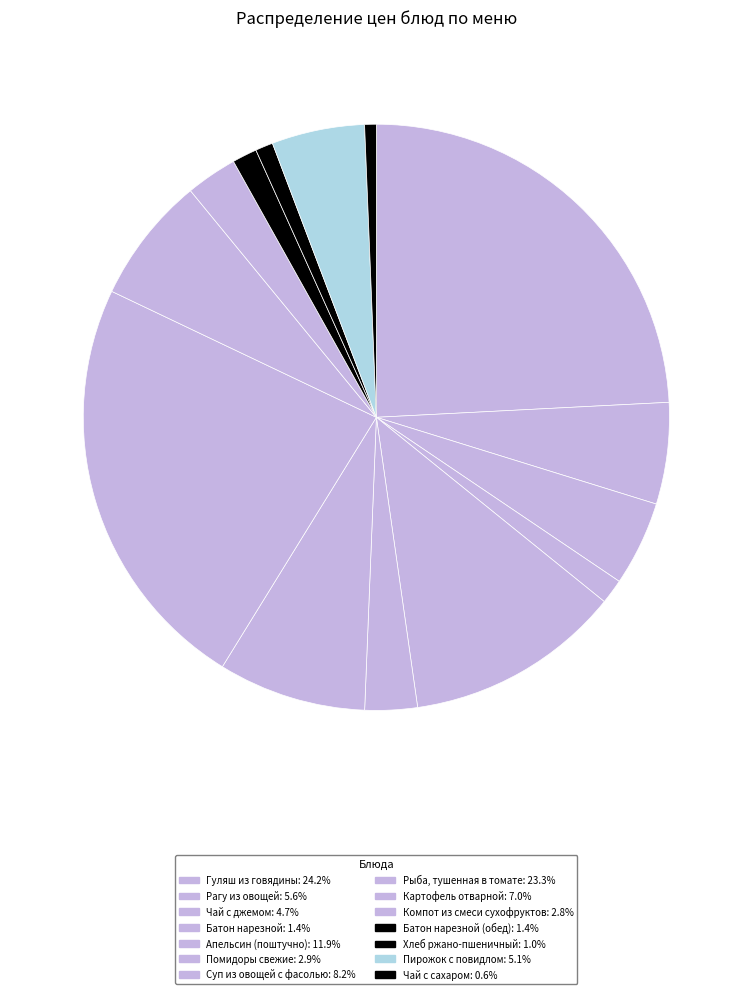

Rank the categories by value from lowest to highest.

Чай с сахаром, Хлеб ржано-пшеничный, Батон нарезной, Батон нарезной (обед), Компот из смеси сухофруктов, Помидоры свежие, Чай с джемом, Пирожок с повидлом, Рагу из овощей, Картофель отварной, Суп из овощей с фасолью, Апельсин (поштучно), Рыба, тушенная в томате, Гуляш из говядины